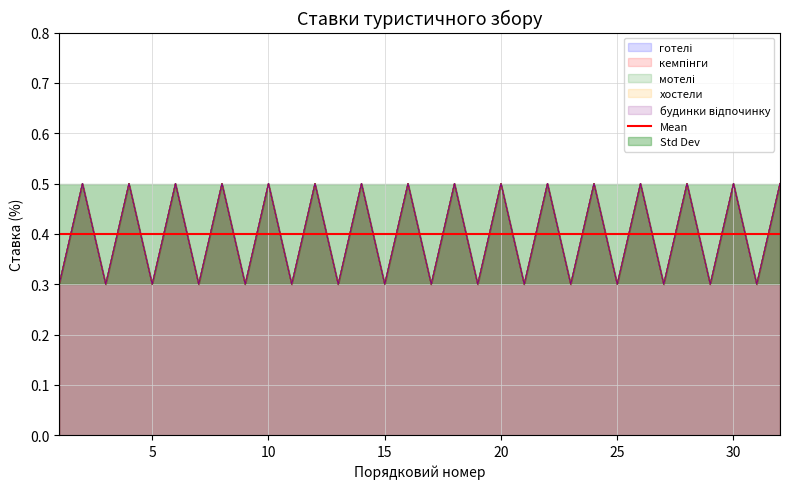

Where is готелі nearest to the value 0?

1